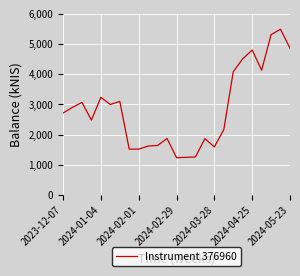

Count the number of data series in this chart.

1